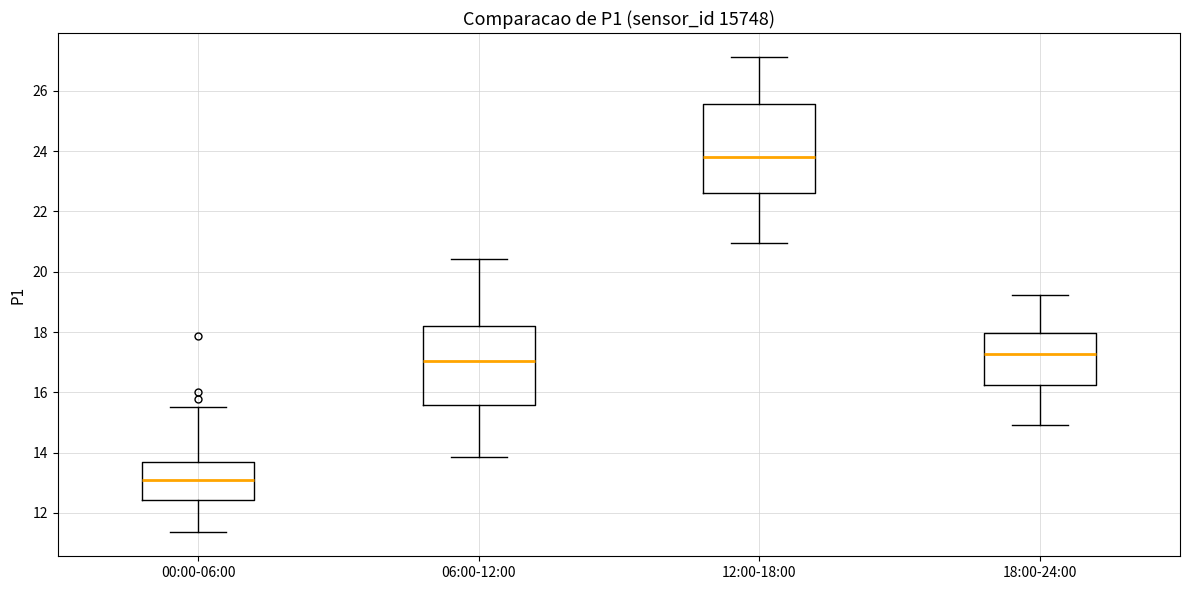

Which box is the tallest, from its lower edge to its upper edge?

12:00-18:00